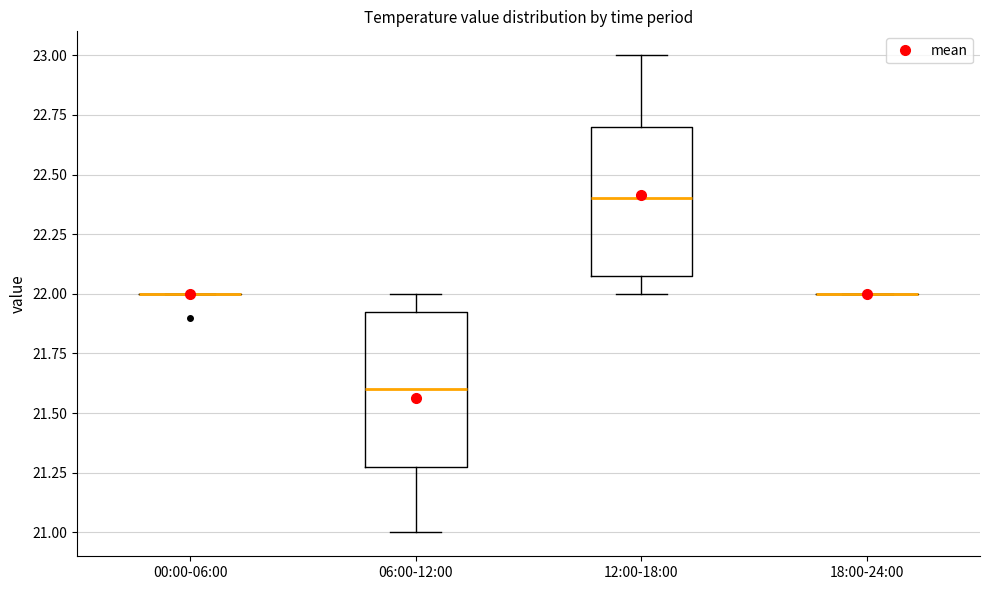

Reading left to right, read every box against the y-axis: the position of its median line, the range the box covers, and the ends of its whiskers. The values are not printed on the chart, so give them approximately, as read against the axis.

00:00-06:00: box collapsed to a line at 22.00, whiskers 22.00 to 22.00
06:00-12:00: median 21.60, box 21.30 to 21.95, whiskers 21.00 to 22.00
12:00-18:00: median 22.40, box 22.10 to 22.70, whiskers 22.00 to 23.00
18:00-24:00: box collapsed to a line at 22.00, whiskers 22.00 to 22.00